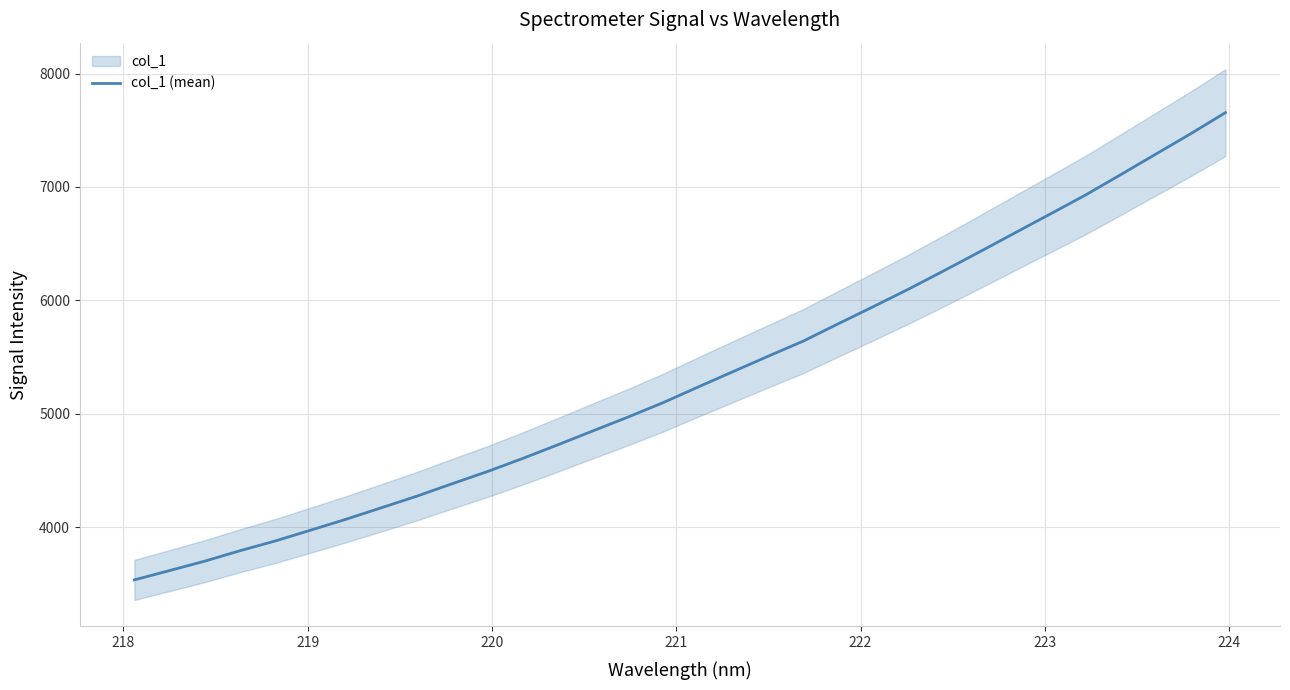

What is the minimum value for col_1 (mean)?

3536.3